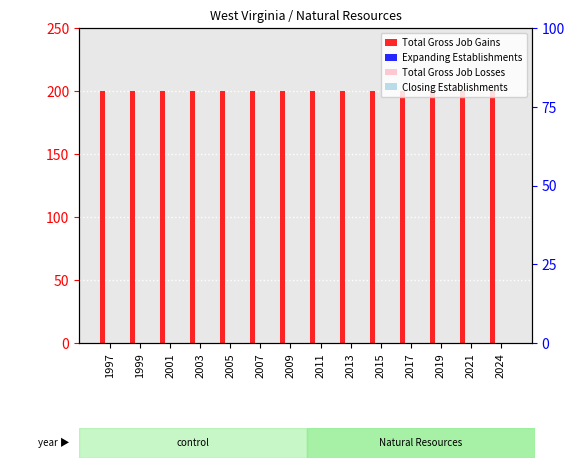

Which category has the highest value across all series?

1997